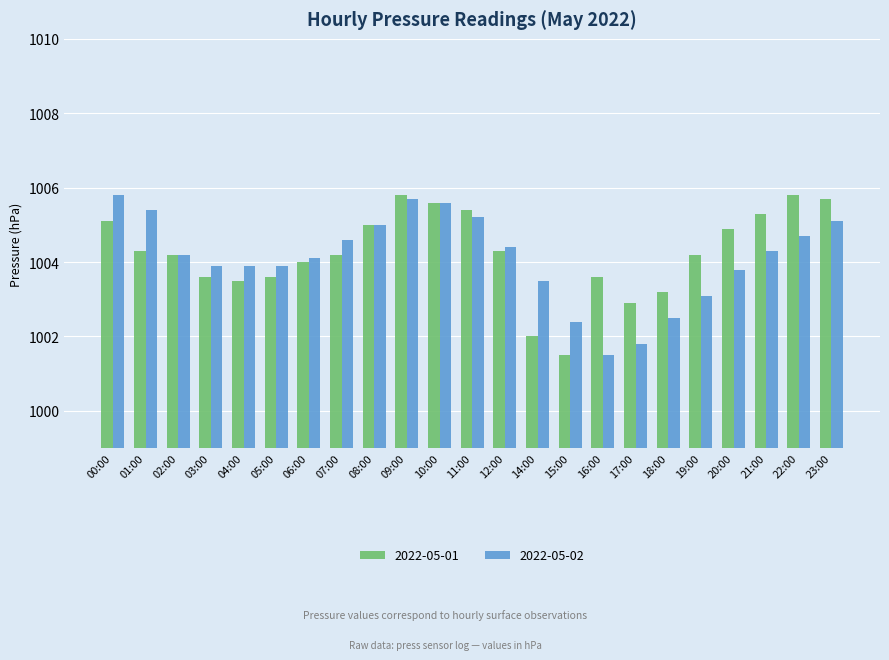

At which label is 2022-05-02 closest to 1003?

19:00